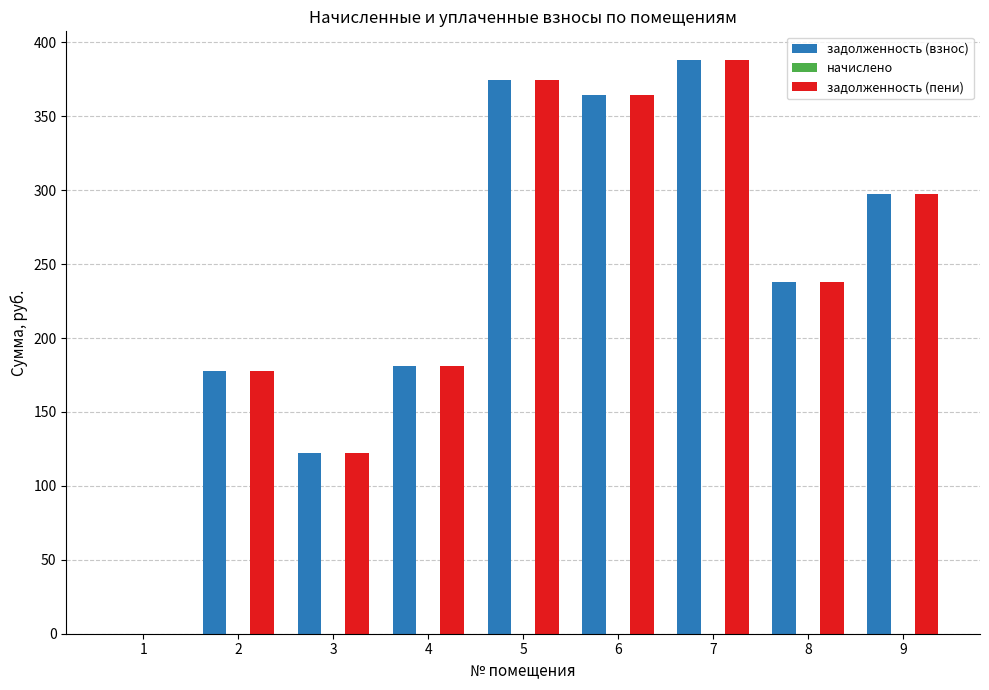

How many groups of bars are there?

9